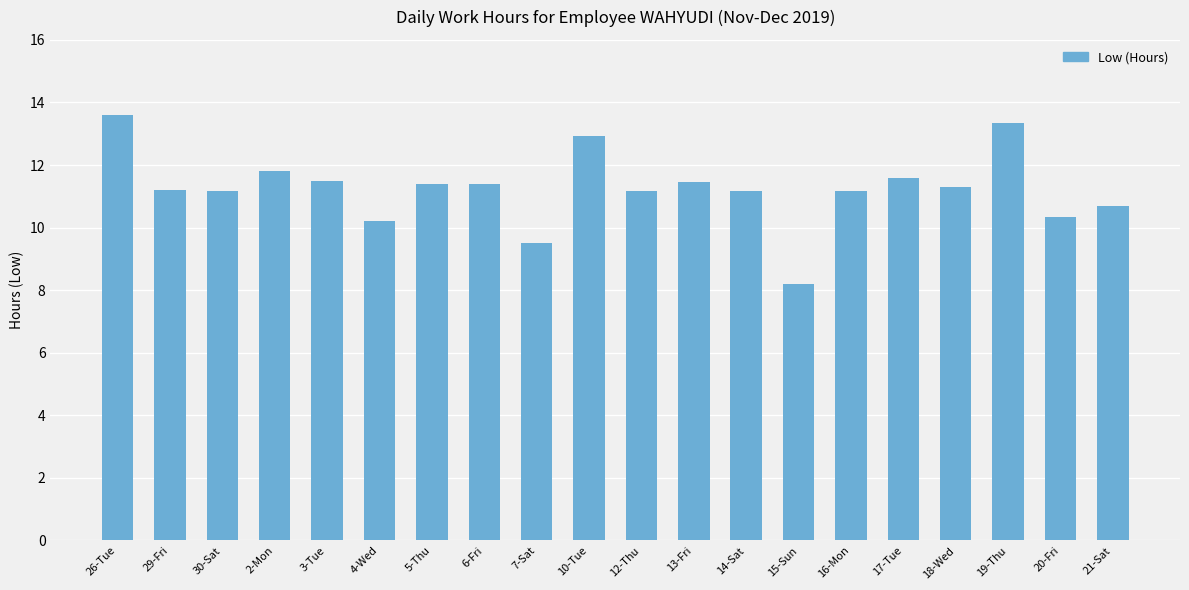

Between 4-Wed and 2-Mon, which is larger?

2-Mon